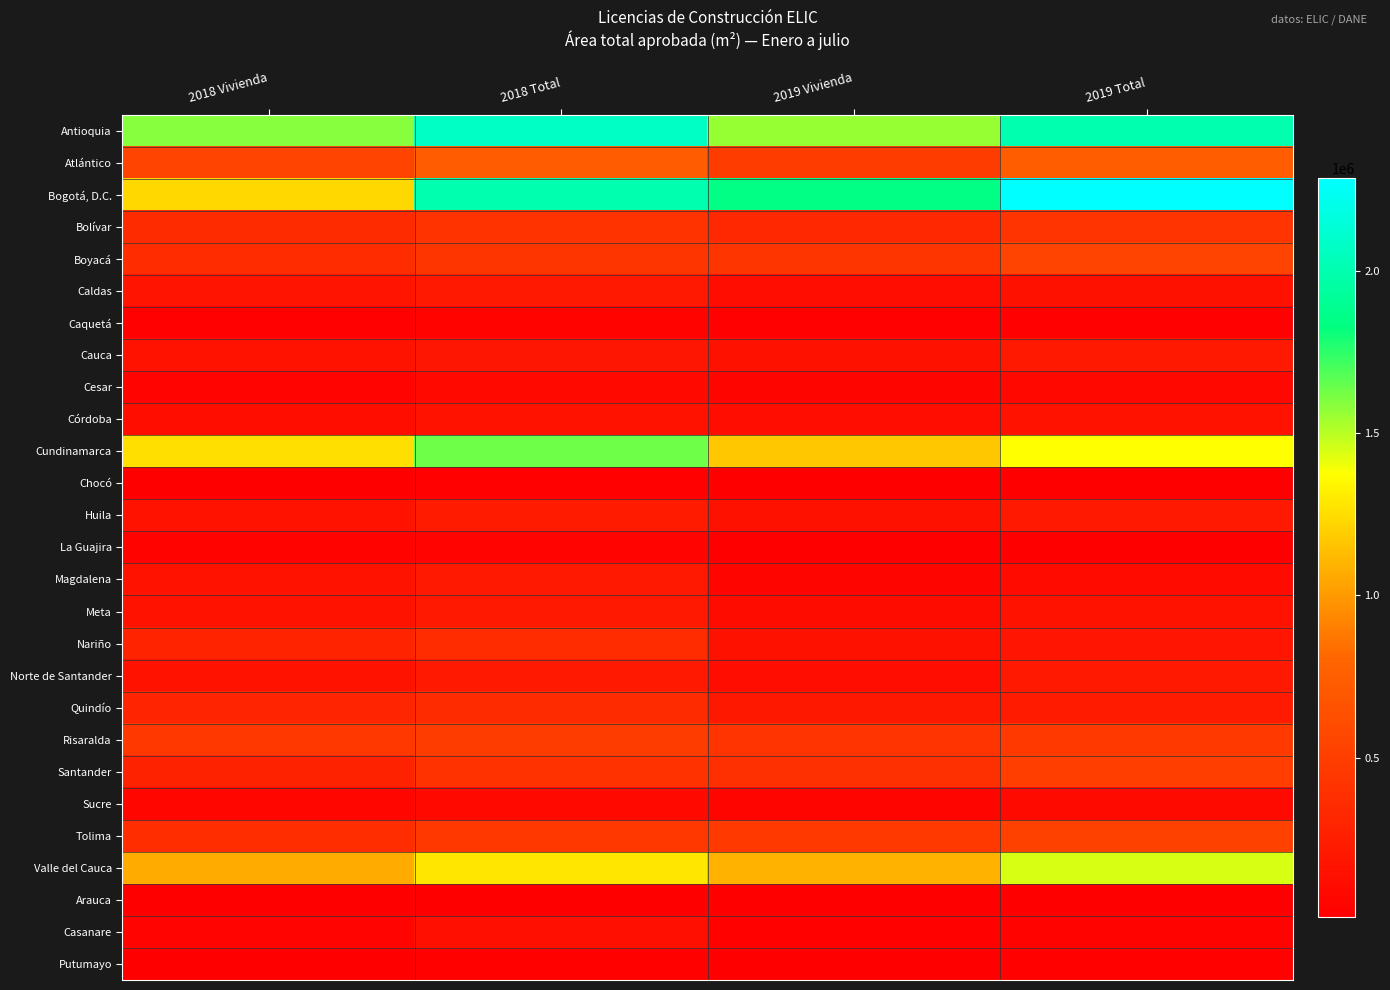

At which category does the chart reach its minimum across all series?

2019 Vivienda